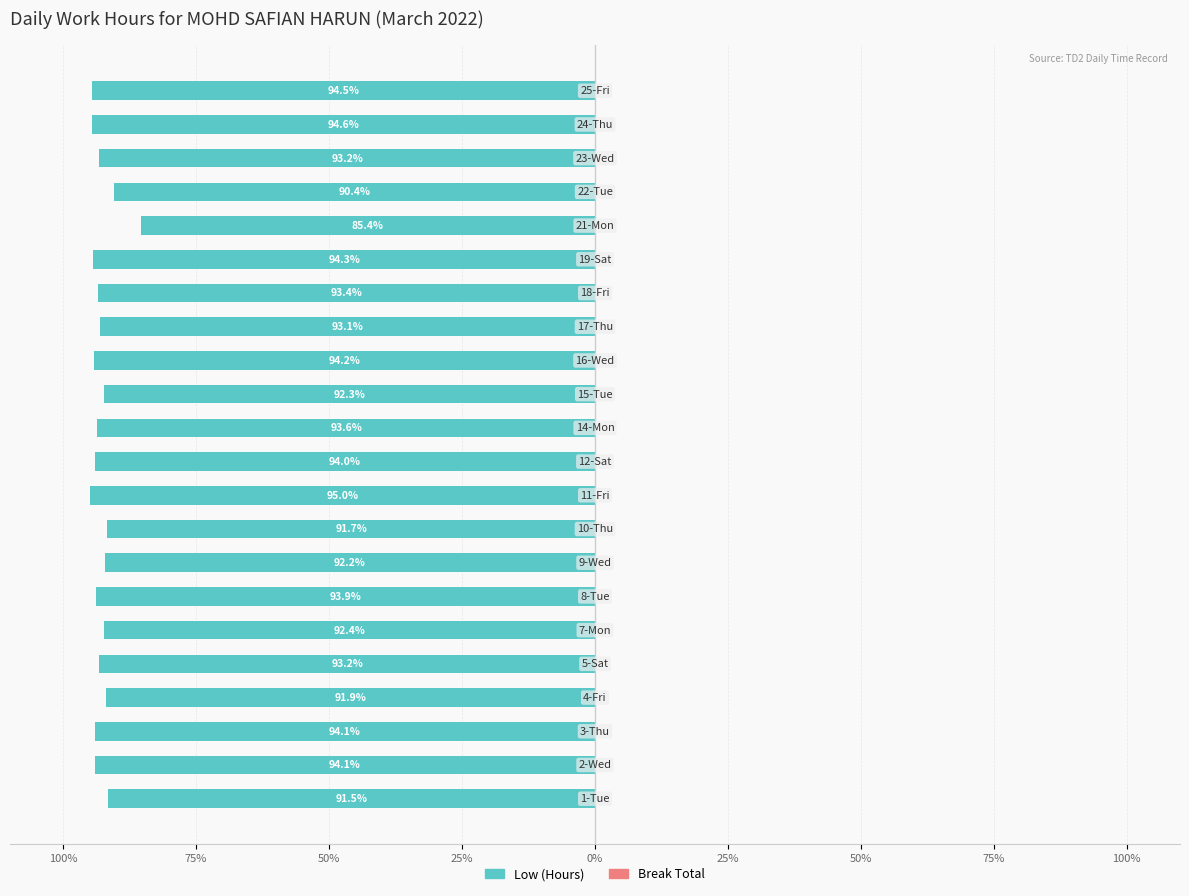

Does the chart contain any negative values?

Yes